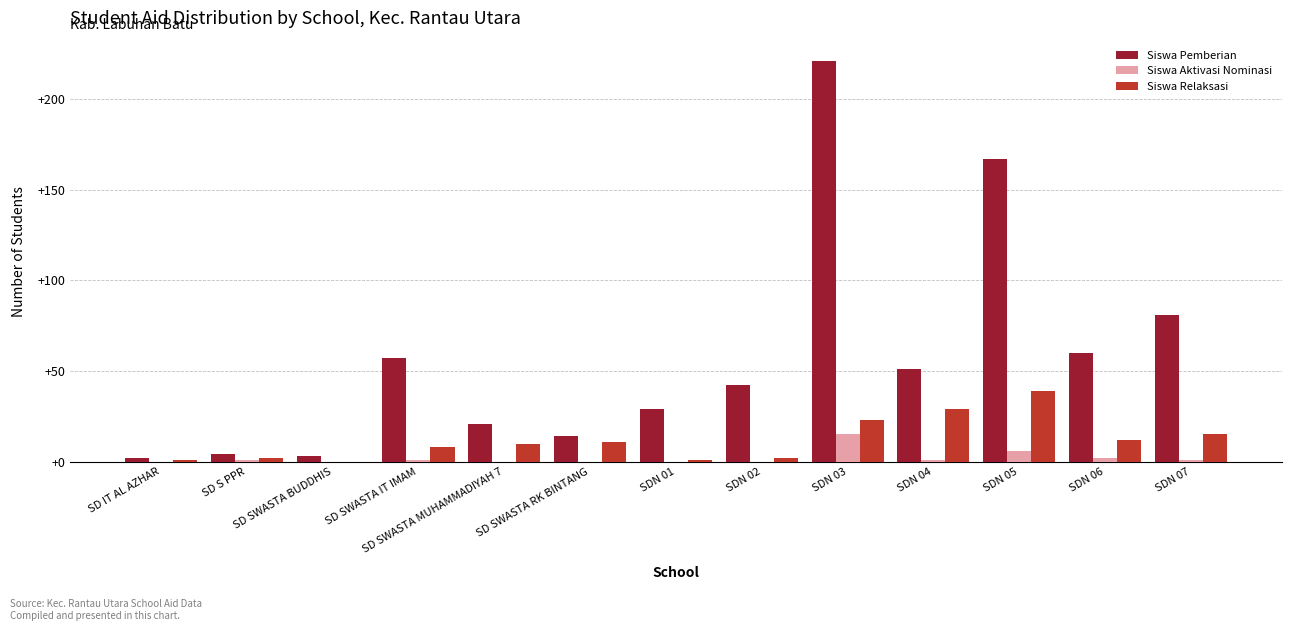

What are all the series names shown in the legend?

Siswa Pemberian, Siswa Aktivasi Nominasi, Siswa Relaksasi